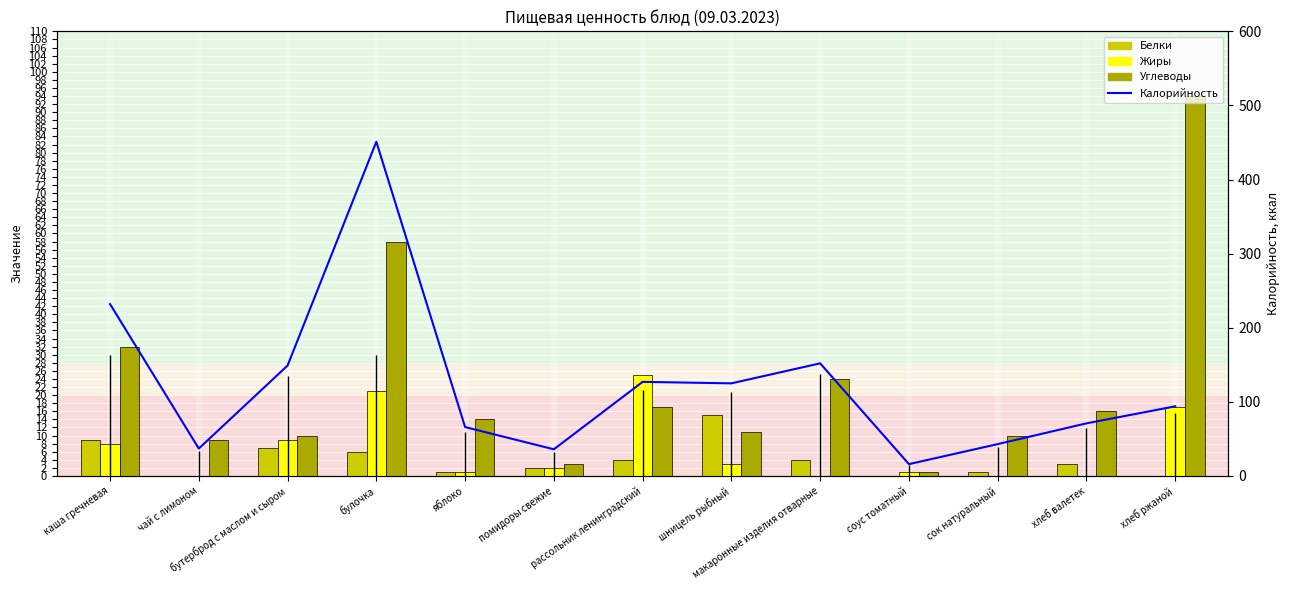

What is the average value of the Белки series?

4